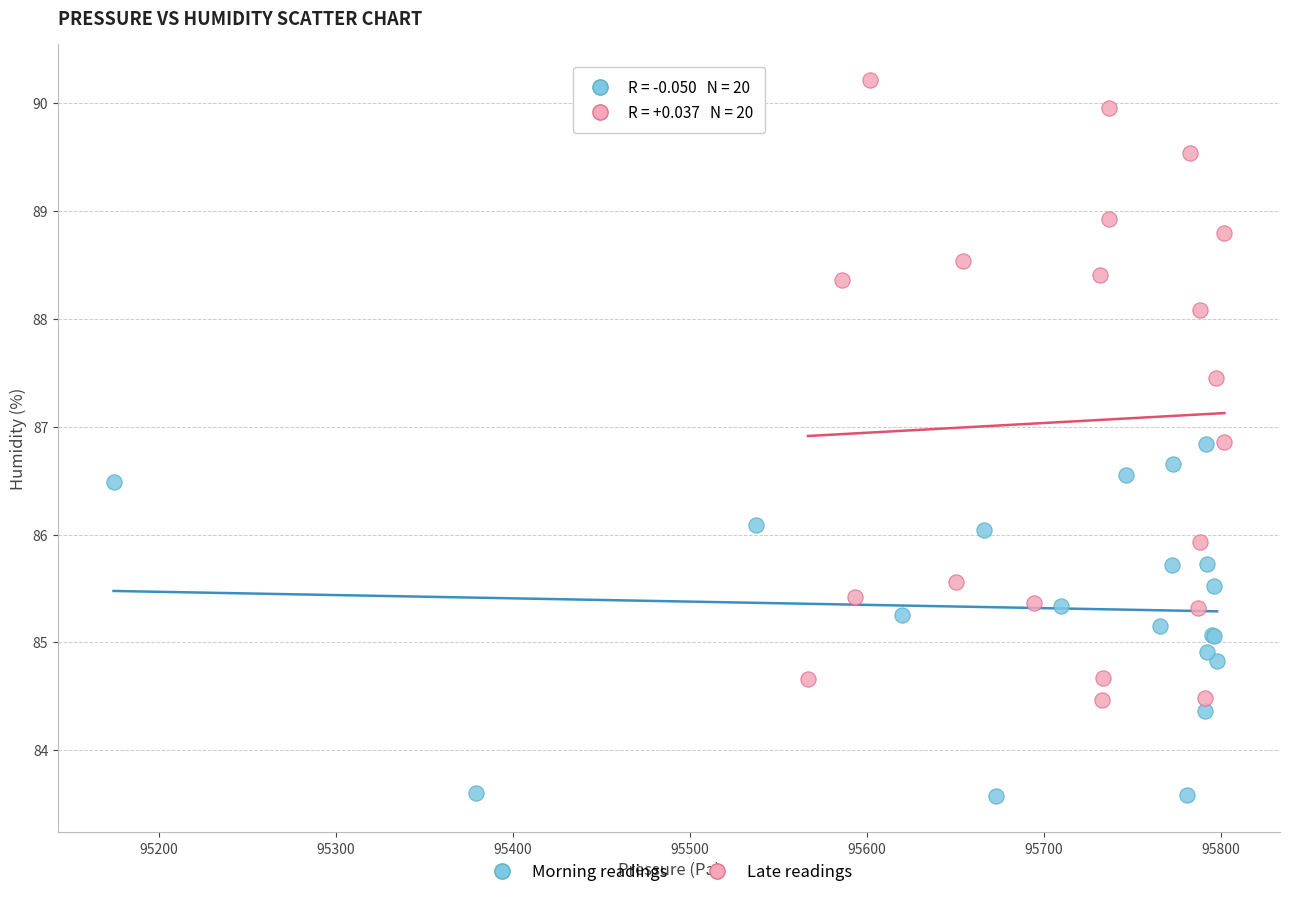

What are all the series names shown in the legend?

Morning readings, Late readings